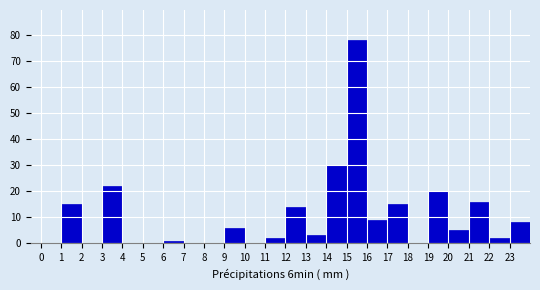

Reading left to right, list every bar in this chart as the range it spans on the x-axis followed by its height. The values are not printed on the chart, so give them approximately, as read against the axis.

0 to 1: 0
1 to 2: 15
2 to 3: 0
3 to 4: 22
4 to 5: 0
5 to 6: 0
6 to 7: 1
7 to 8: 0
8 to 9: 0
9 to 10: 6
10 to 11: 0
11 to 12: 2
12 to 13: 14
13 to 14: 3
14 to 15: 30
15 to 16: 78
16 to 17: 9
17 to 18: 15
18 to 19: 0
19 to 20: 20
20 to 21: 5
21 to 22: 16
22 to 23: 2
23 to 24: 8